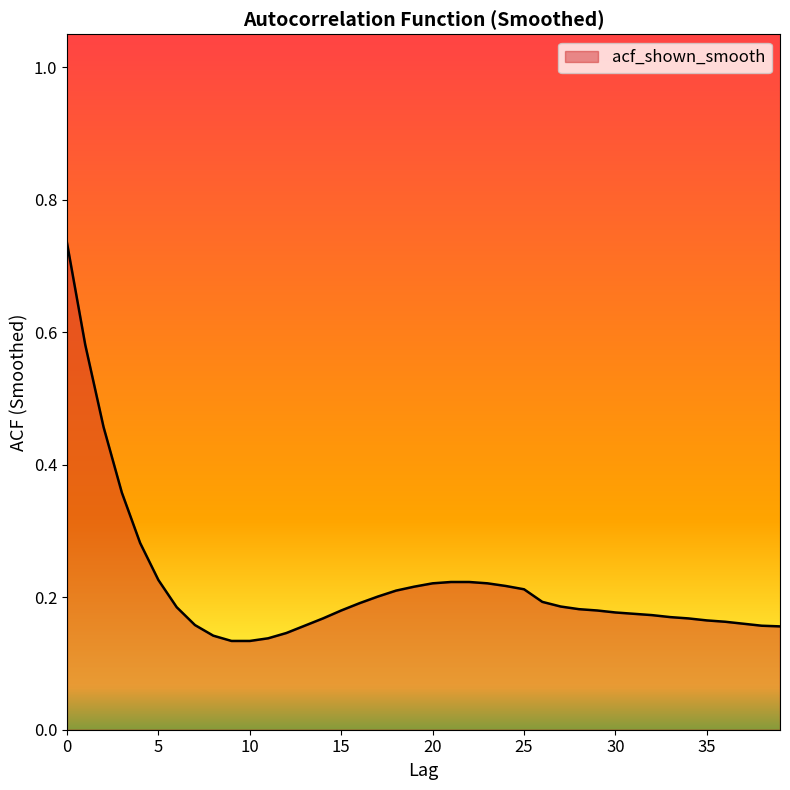

How many categories are shown in the chart?

40